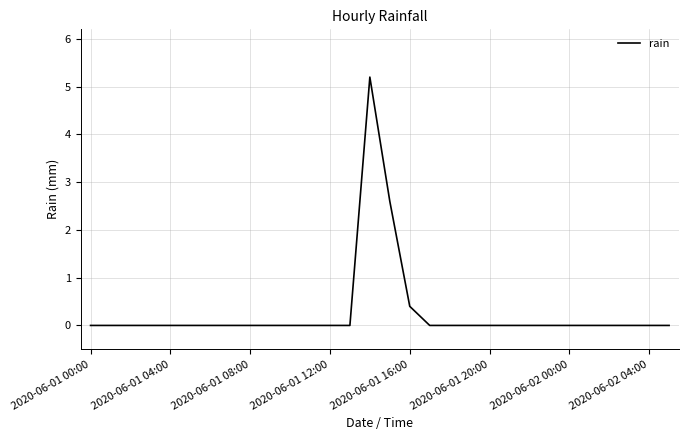

Reading left to right, list all the values displayed in this chart.

0.0	0.0	0.0	0.0	0.0	0.0	0.0	0.0	0.0	0.0	0.0	0.0	0.0	0.0	5.2	2.6	0.4	0.0	0.0	0.0	0.0	0.0	0.0	0.0	0.0	0.0	0.0	0.0	0.0	0.0